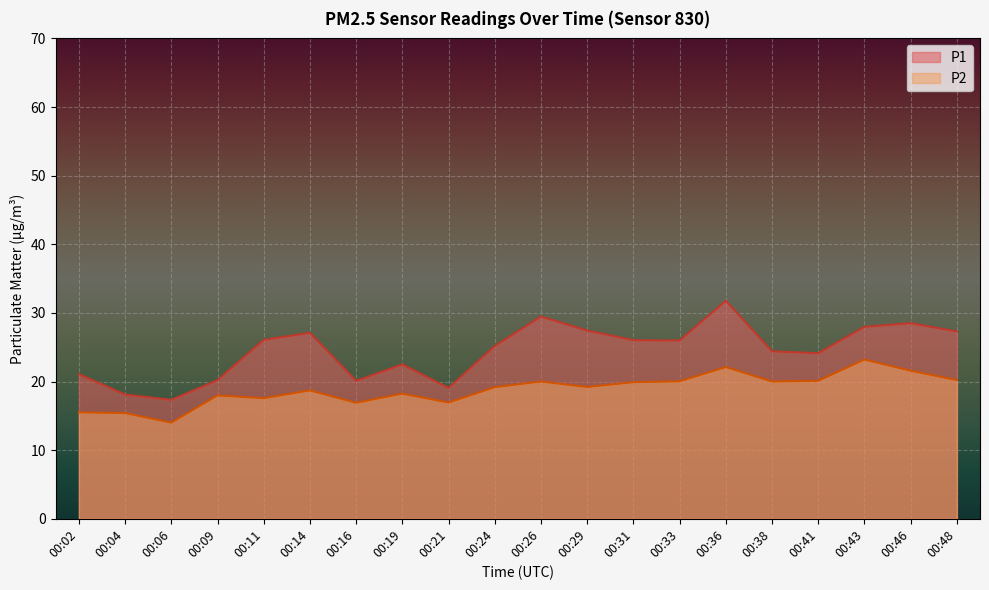

At which category does P1 reach its first local valley?

00:06